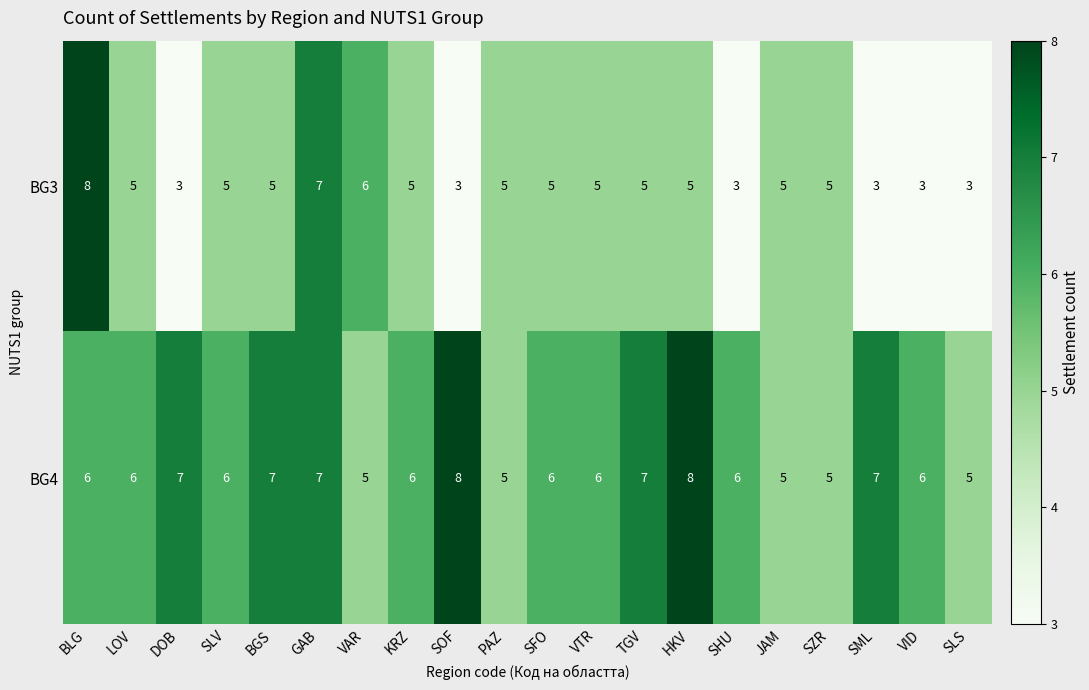

How many data points does each series have?

20